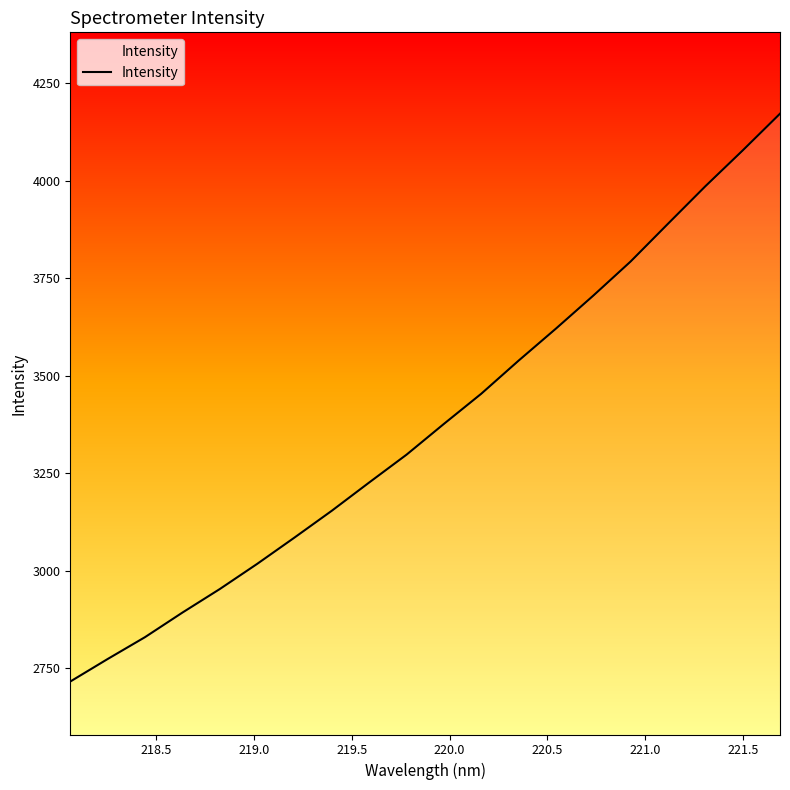

What is the smallest value displayed?

2716.0